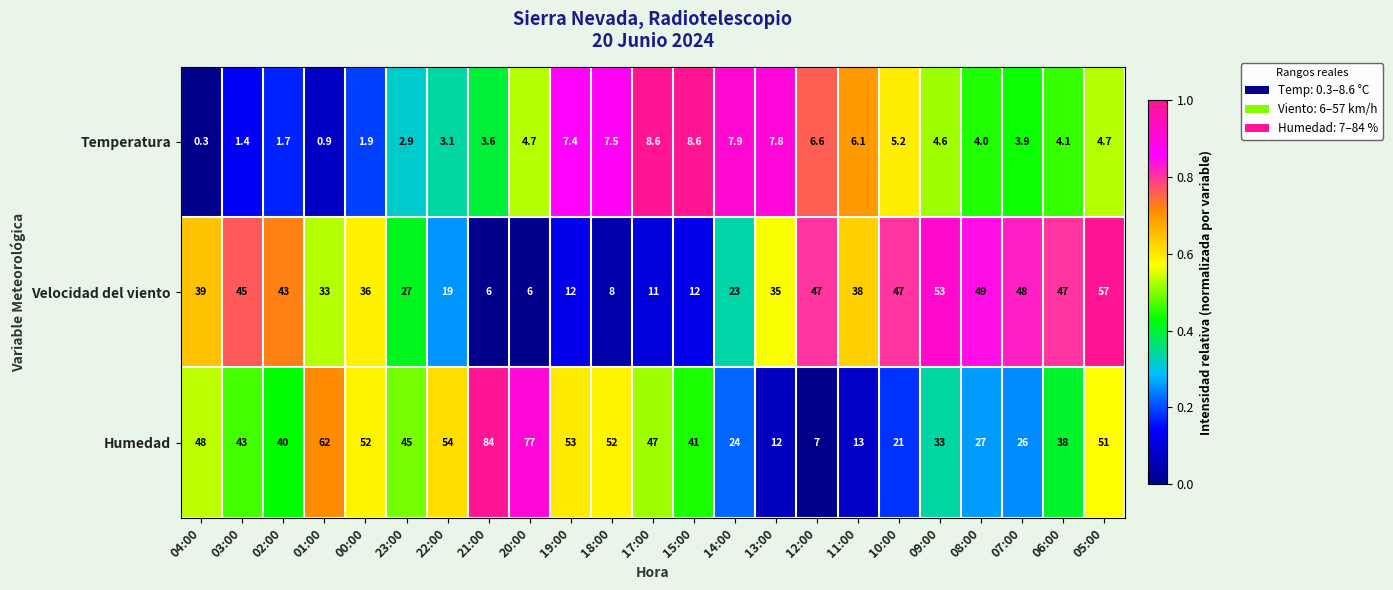

The Humedad series shows 48.0 at 04:00. True or false?

True